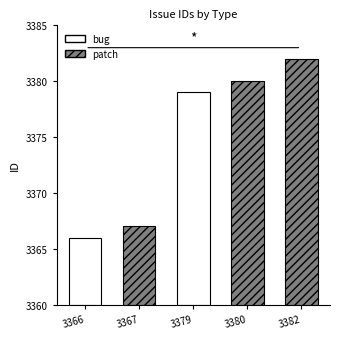

What is the change in value from 3367 to 3380?

+13